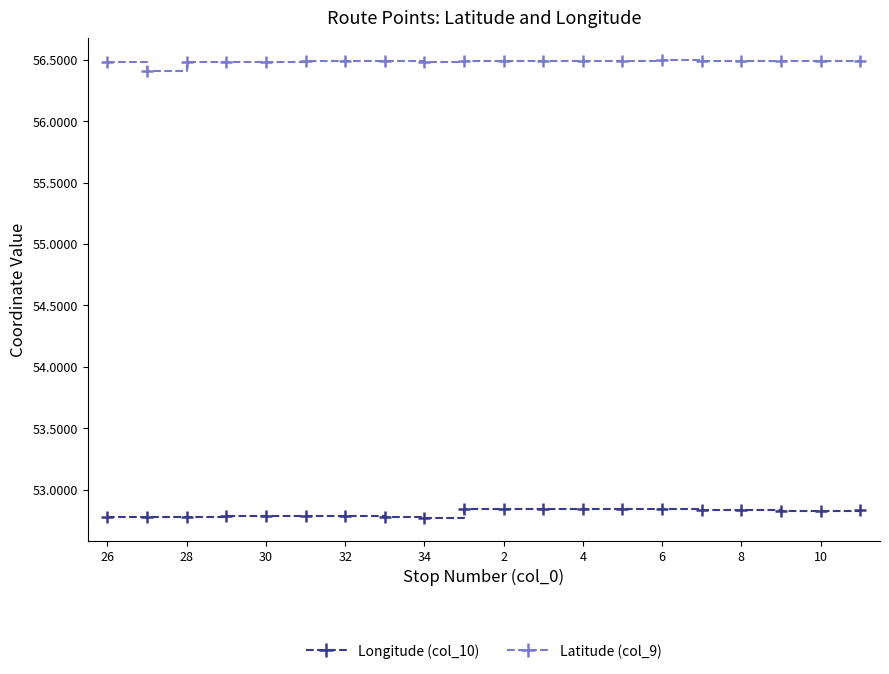

What is the average value of the Latitude (col_9) series?

56.5